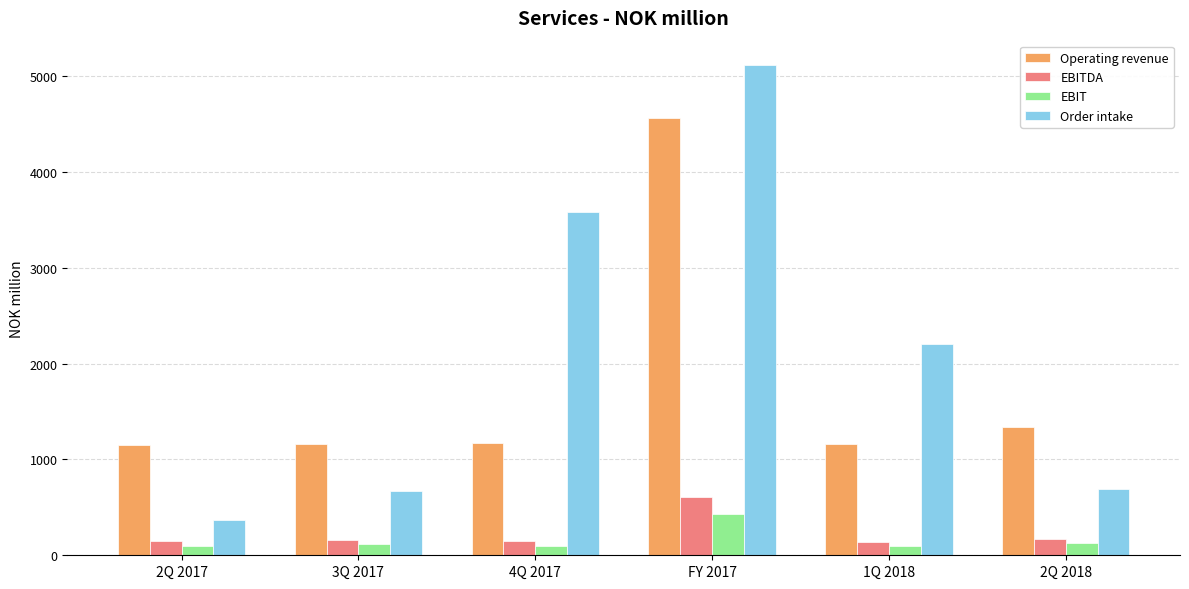

True or false: Operating revenue has a value of 2021.8 at 3Q 2017.

False